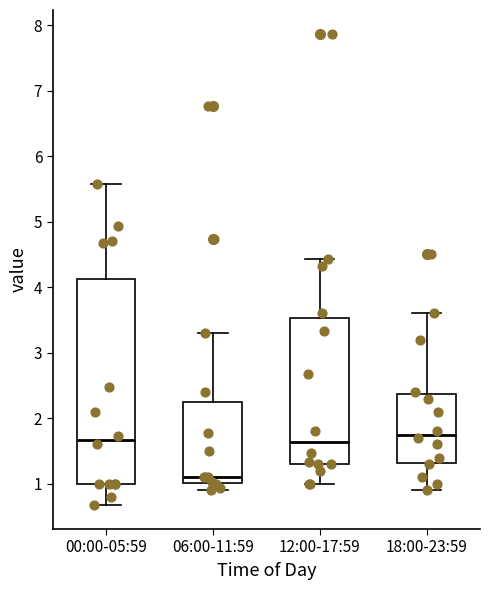

Reading left to right, read every box against the y-axis: the position of its median line, the range the box covers, and the ends of its whiskers. The values are not printed on the chart, so give them approximately, as read against the axis.

00:00-05:59: median 1.7, box 1.0 to 4.1, whiskers 0.7 to 5.6
06:00-11:59: median 1.1, box 1.0 to 2.2, whiskers 0.9 to 3.3
12:00-17:59: median 1.6, box 1.3 to 3.5, whiskers 1.0 to 4.4
18:00-23:59: median 1.8, box 1.3 to 2.4, whiskers 0.9 to 3.6